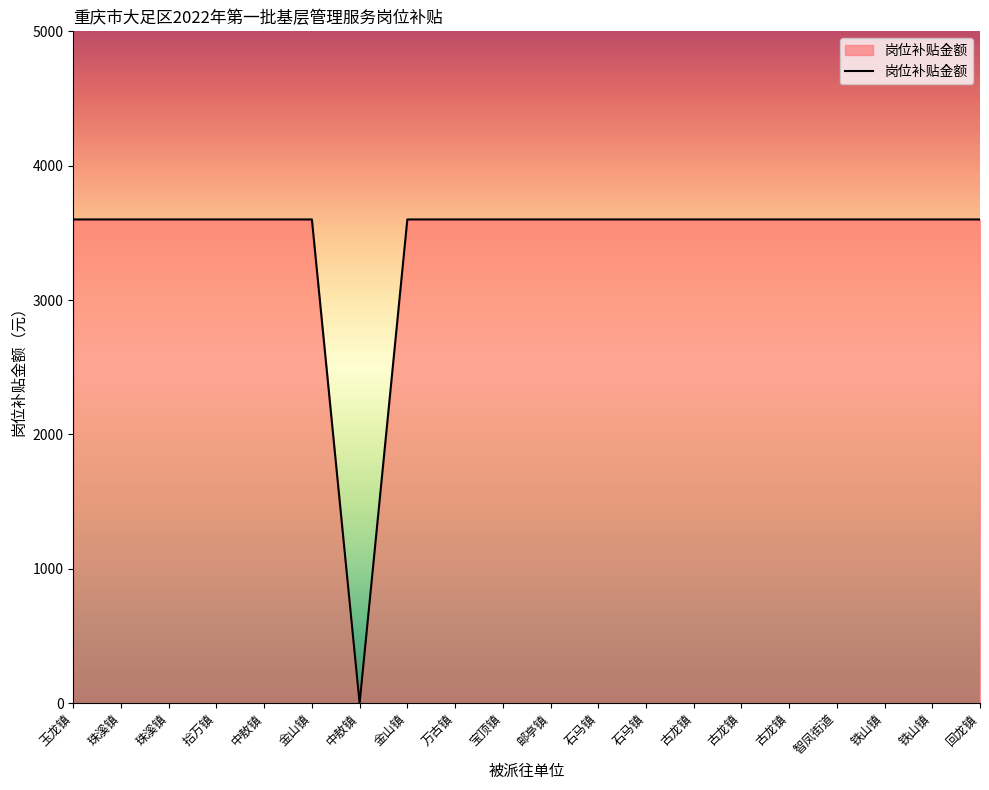

What is the label of the 7th point from the left?

中敖镇